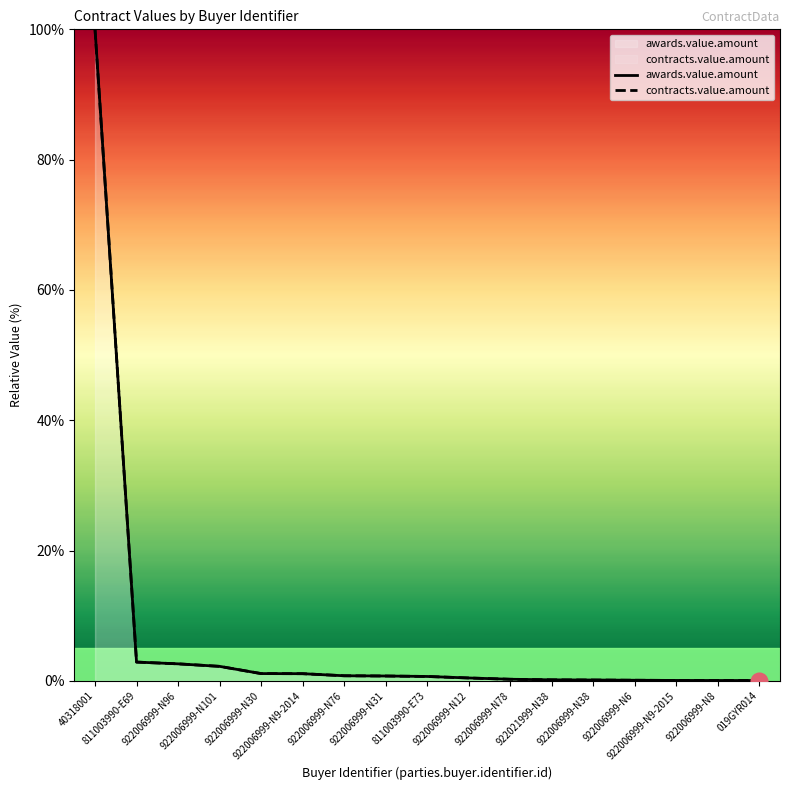

What is the difference between the awards.value.amount values at 922006999-N9-2015 and 922021999-N38?

0.1